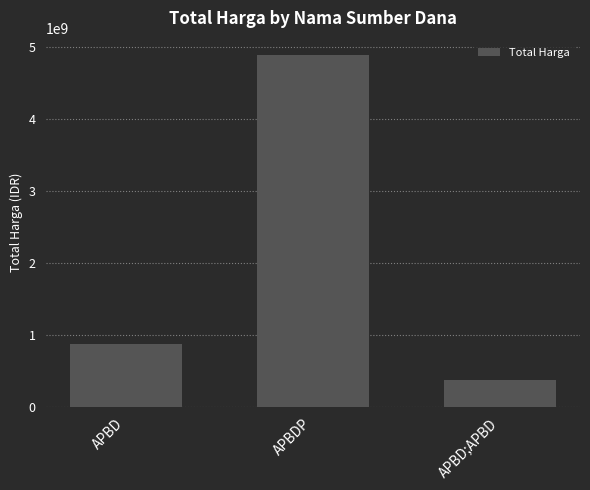

Reading left to right, what are all the values shown in this chart?

876782045	4879435340	373404000